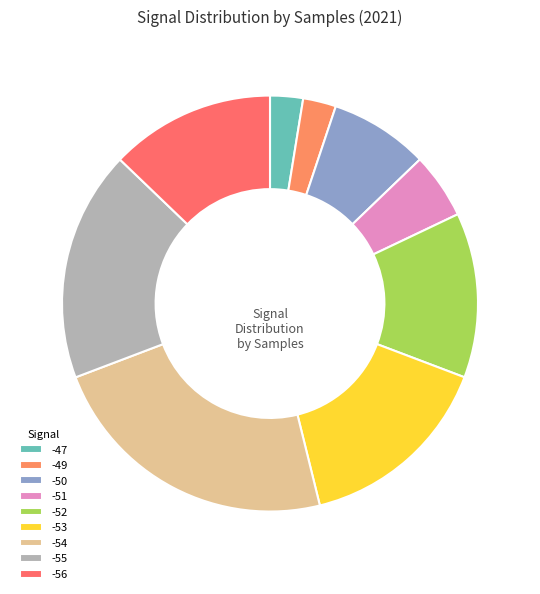

What is the largest slice in the pie chart?

-54